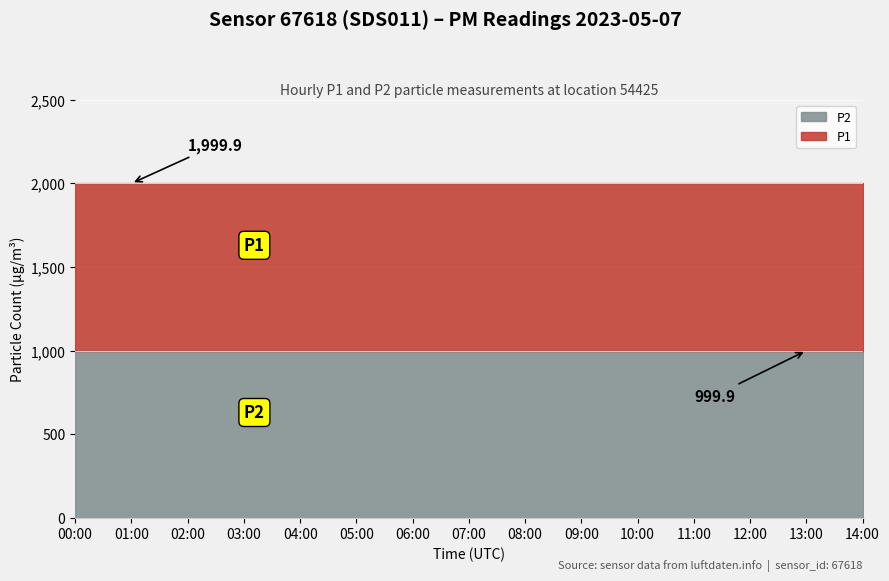

What is the total value across all series at 06:00?

1999.9